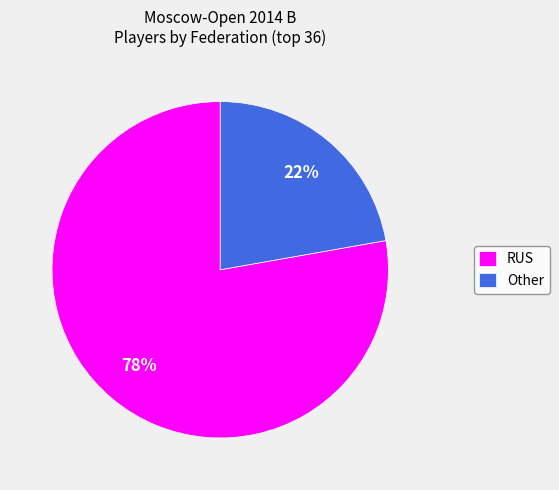

What is the largest slice in the pie chart?

RUS